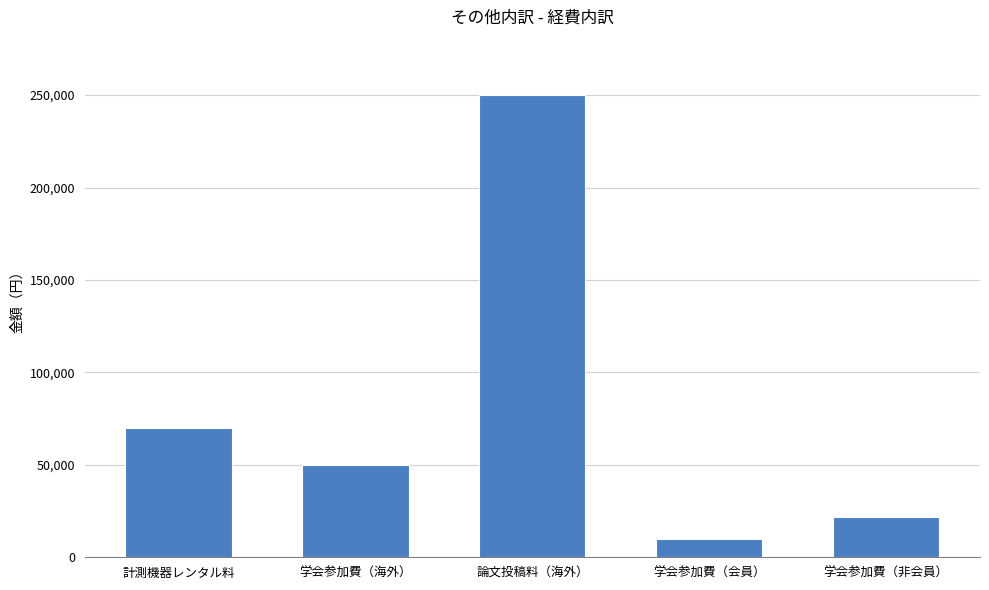

The value at 論文投稿料（海外） is 250000. True or false?

True